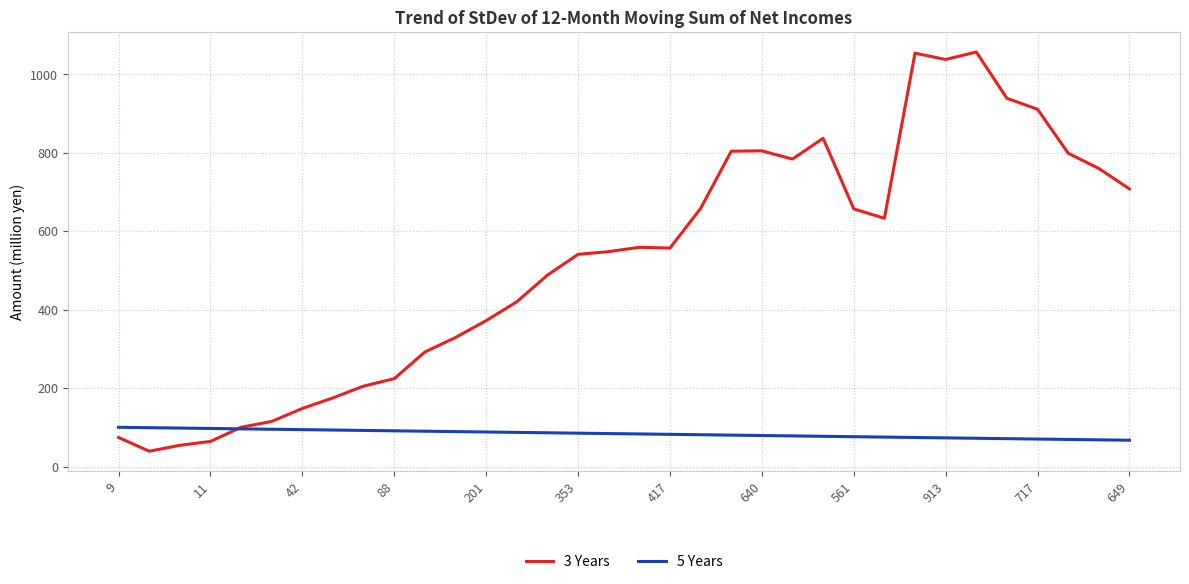

Which series has the widest spread of values?

3 Years